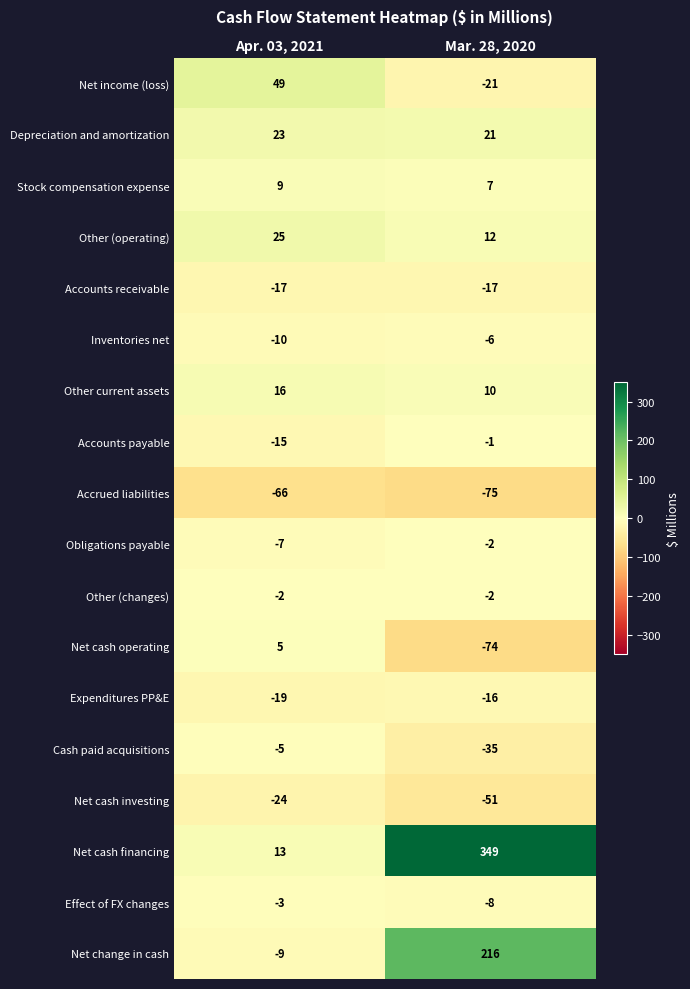

Which series has the largest total across all categories?

Net cash financing